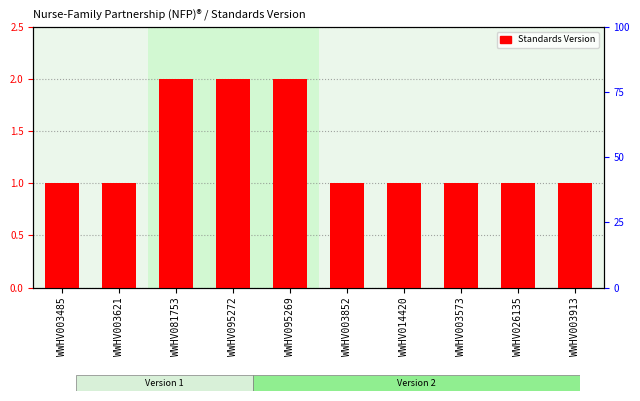

What is the ratio of the value at WWHV014420 to the value at WWHV081753?

0.5